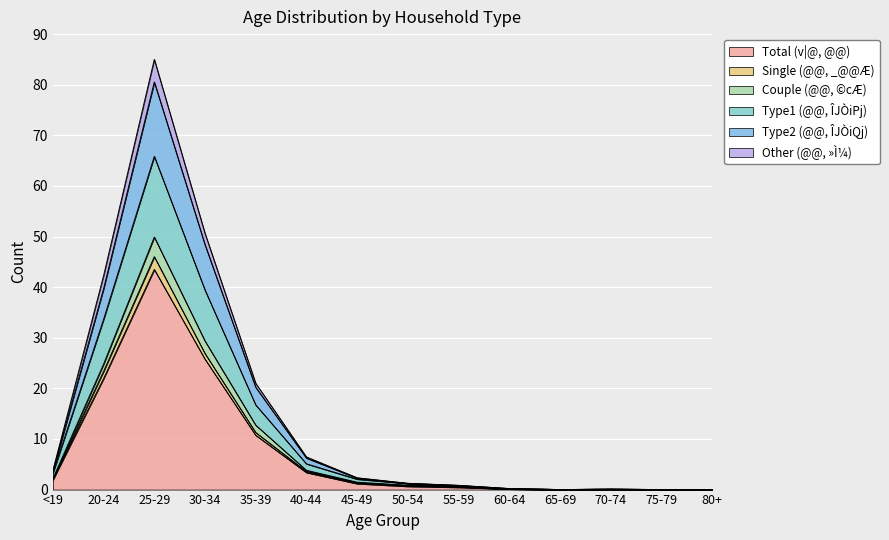

What is the maximum value for Total (v|@, @@)?

43.5